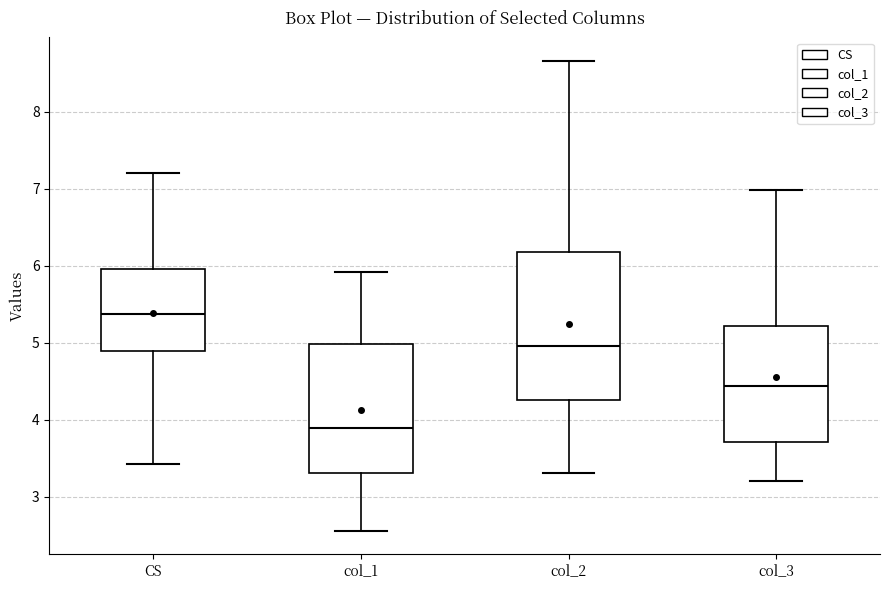

Reading left to right, transcribe this box plot: for each box, give where its median line is, the range the box spans, and where its two whiskers end, as read against the y-axis. The values are not printed on the chart, so give them approximately, as read against the axis.

CS: median 5.4, box 4.9 to 6.0, whiskers 3.4 to 7.2
col_1: median 3.9, box 3.3 to 5.0, whiskers 2.6 to 5.9
col_2: median 5.0, box 4.3 to 6.2, whiskers 3.3 to 8.7
col_3: median 4.4, box 3.7 to 5.2, whiskers 3.2 to 7.0